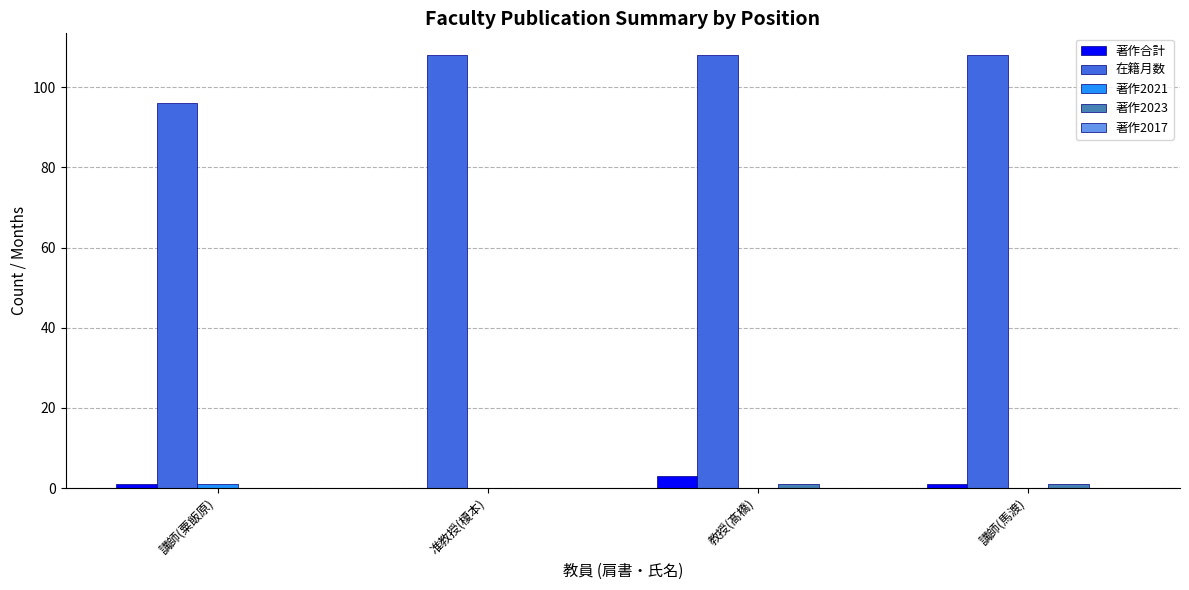

Which series has the largest total across all categories?

在籍月数